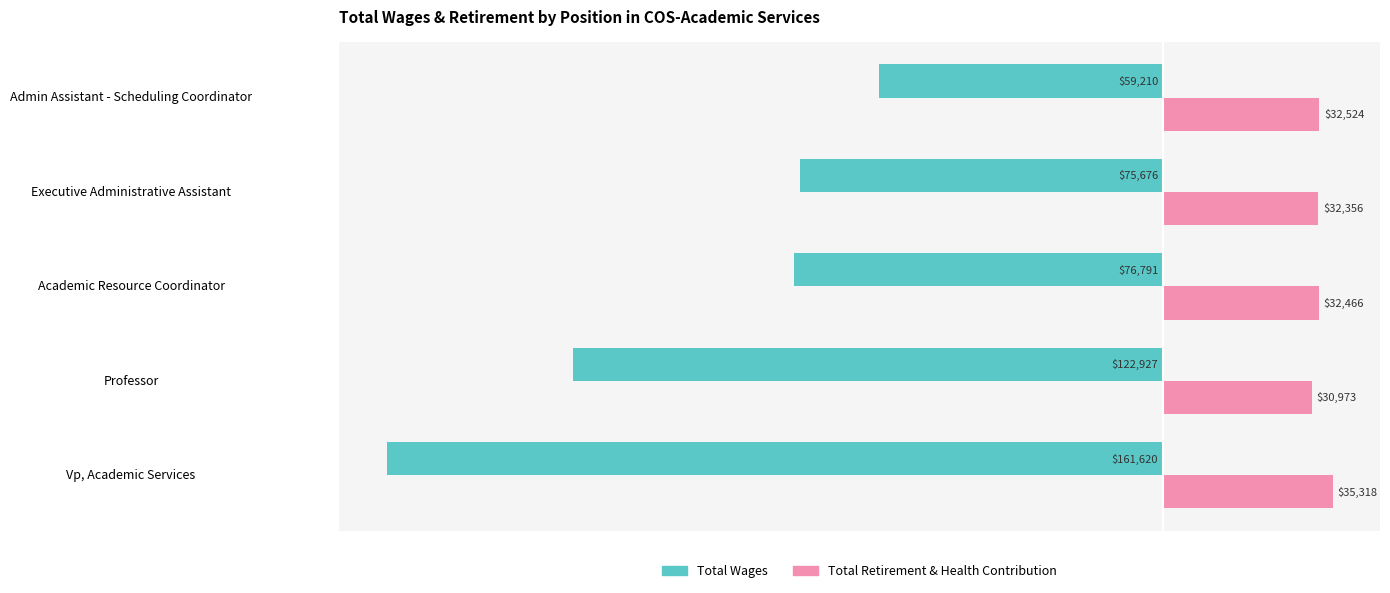

Rank the series by their maximum value, from highest to lowest.

Total Retirement & Health Contribution, Total Wages